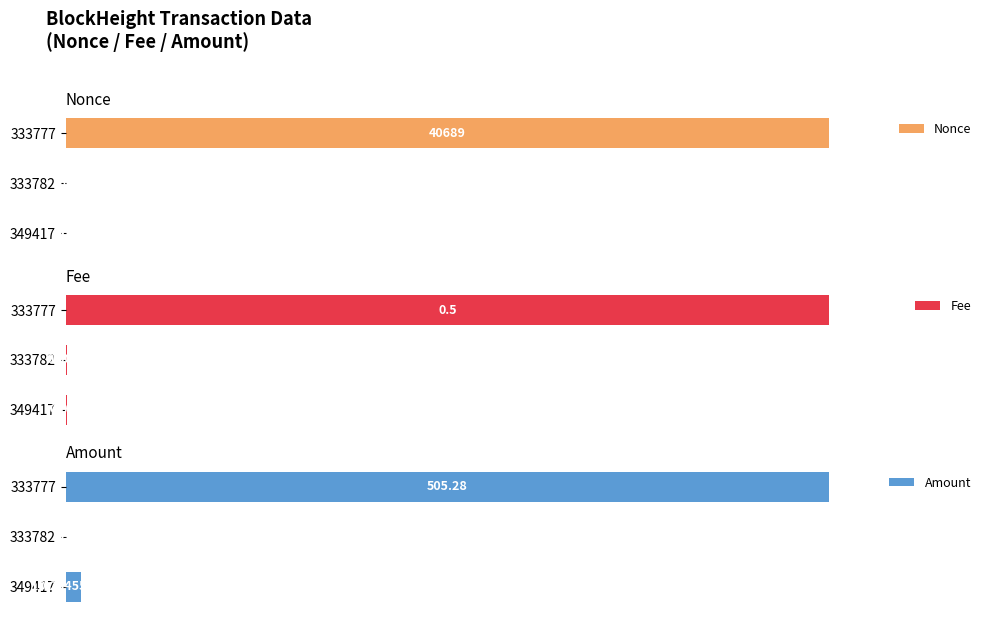

List the series in order of their peak value, lowest first.

Nonce, Fee, Amount